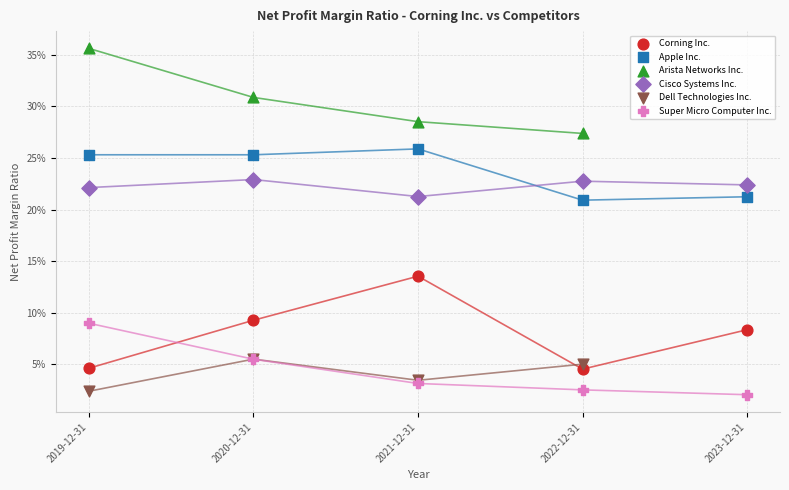

Which series has the largest Y range (max minus min)?

Corning Inc.